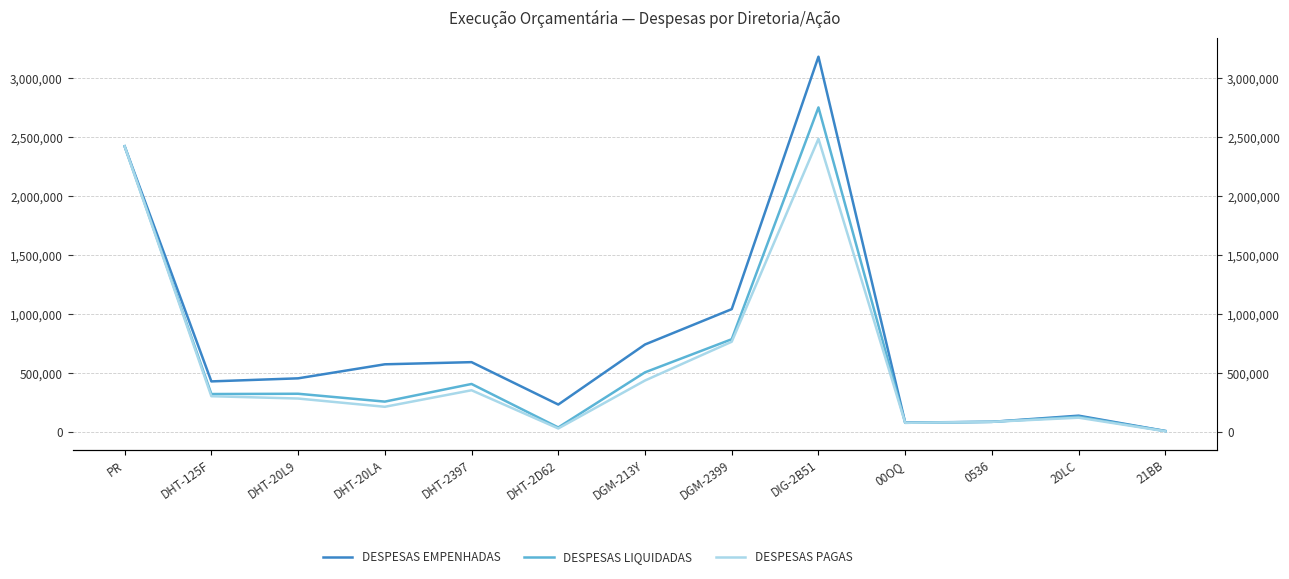

The DESPESAS EMPENHADAS series shows 5593023.1 at DIG-2B51. True or false?

False